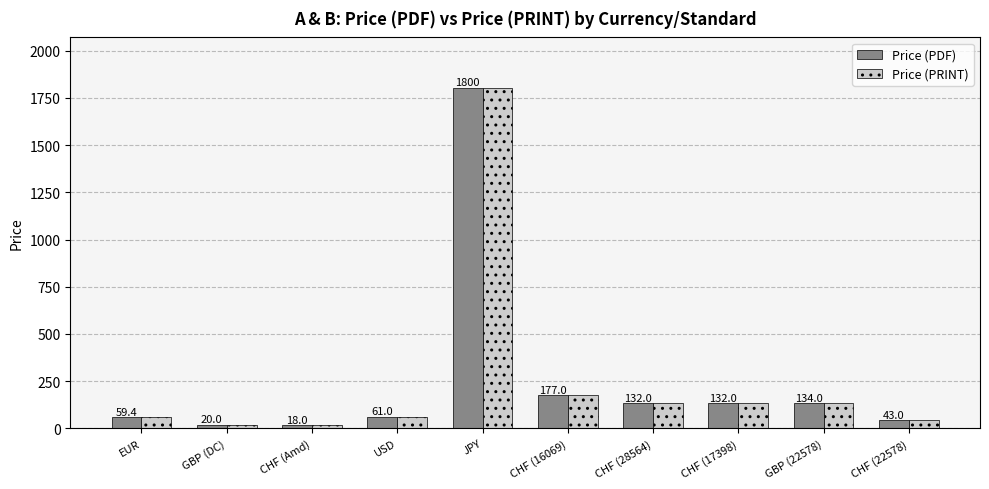

What is the difference between the second highest and minimum values in the Price (PDF) series?

159.0